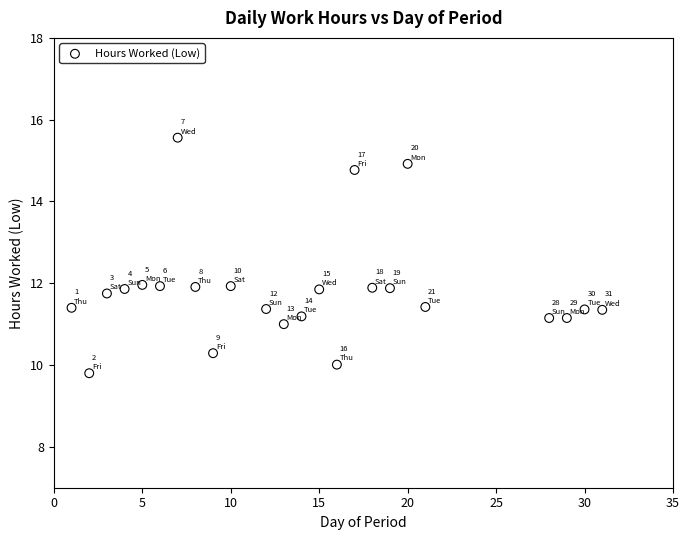

What is the range of Y values (max minus min)?

5.8